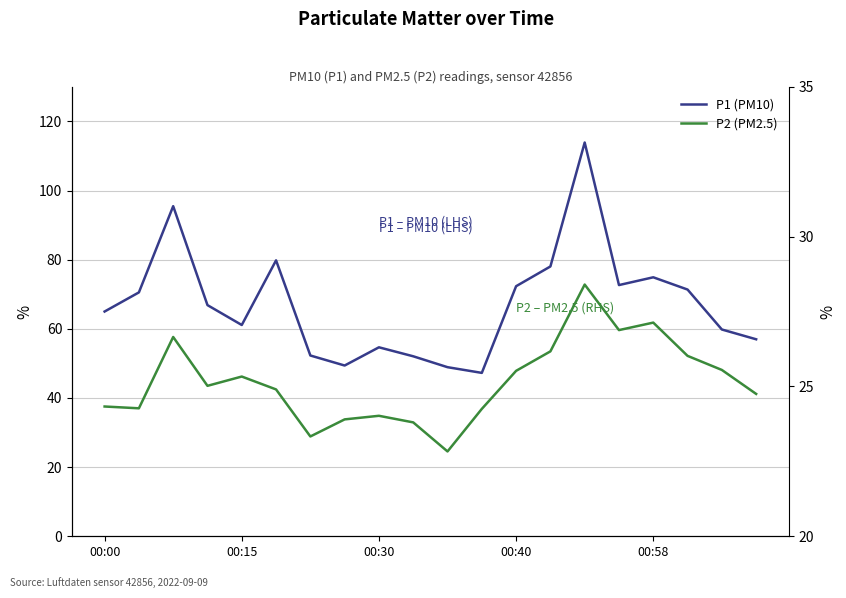

What is the highest value of the P2 (PM2.5) series?

28.4